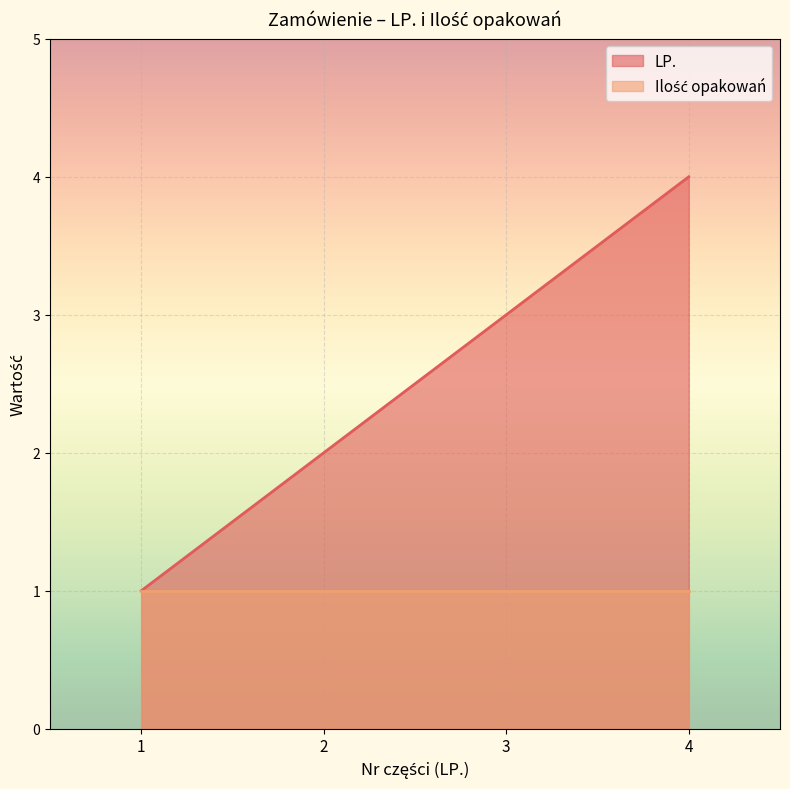

At which label is the value closest to 2?

2